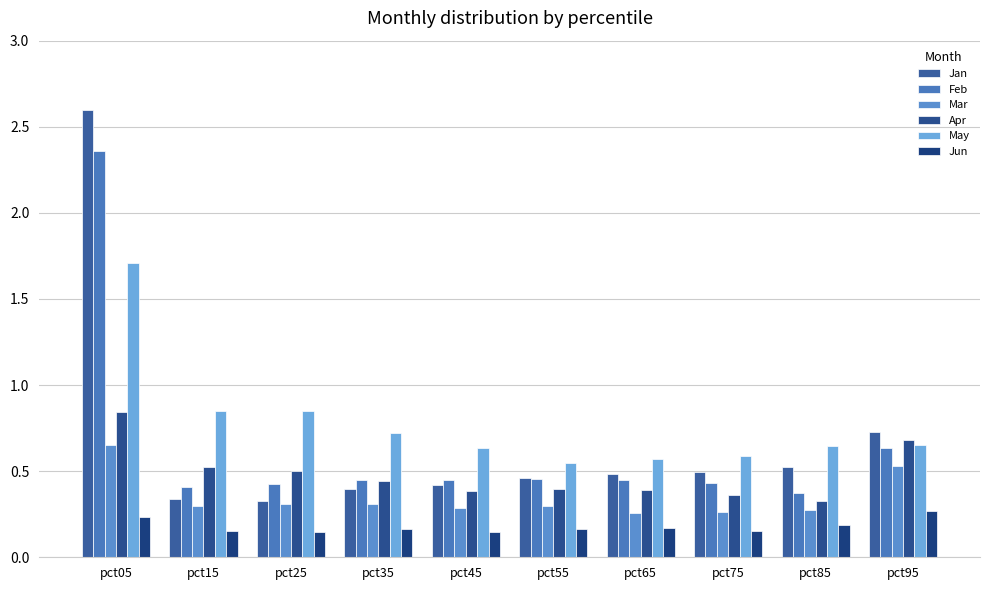

The value of Apr at pct35 is 0.7. True or false?

False